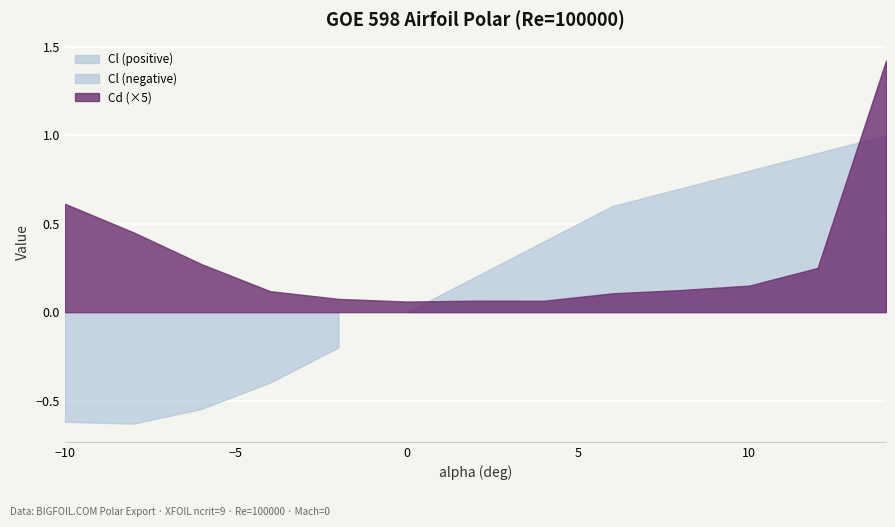

What is the difference between the maximum and second lowest values in the Cl/Cd series?

44.0